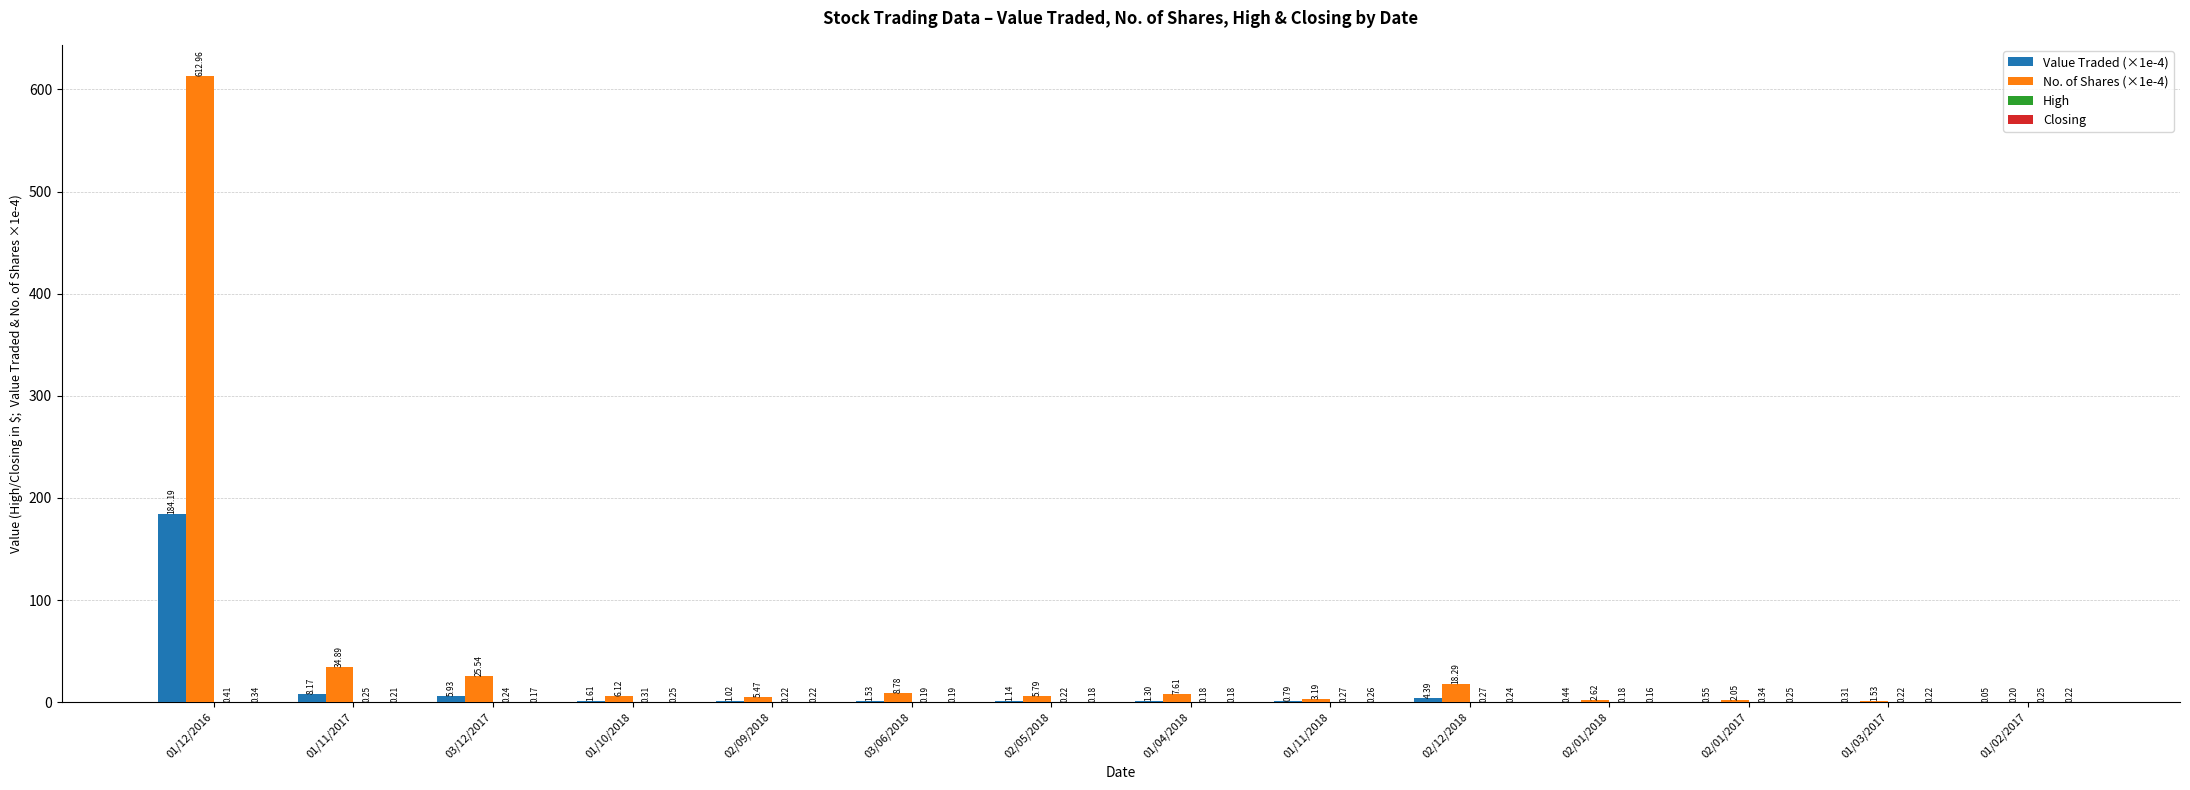

What is the sum of all No. of Shares (×1e-4) values?

735.0